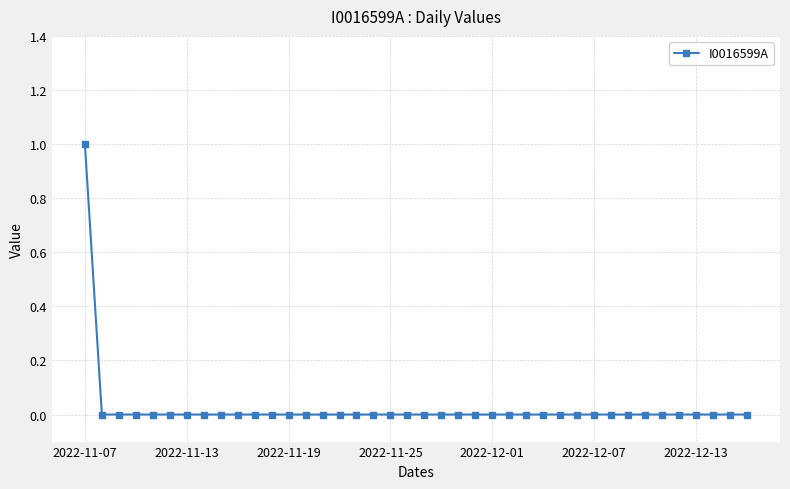

What is the greatest value displayed?

1